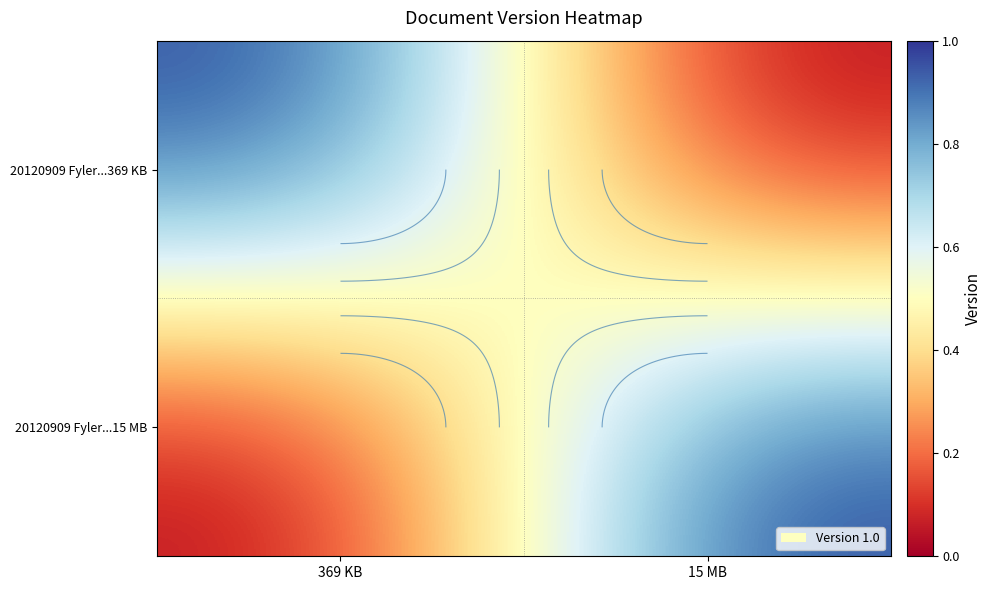

What is the spread (max minus min) of values at 369 KB?

1